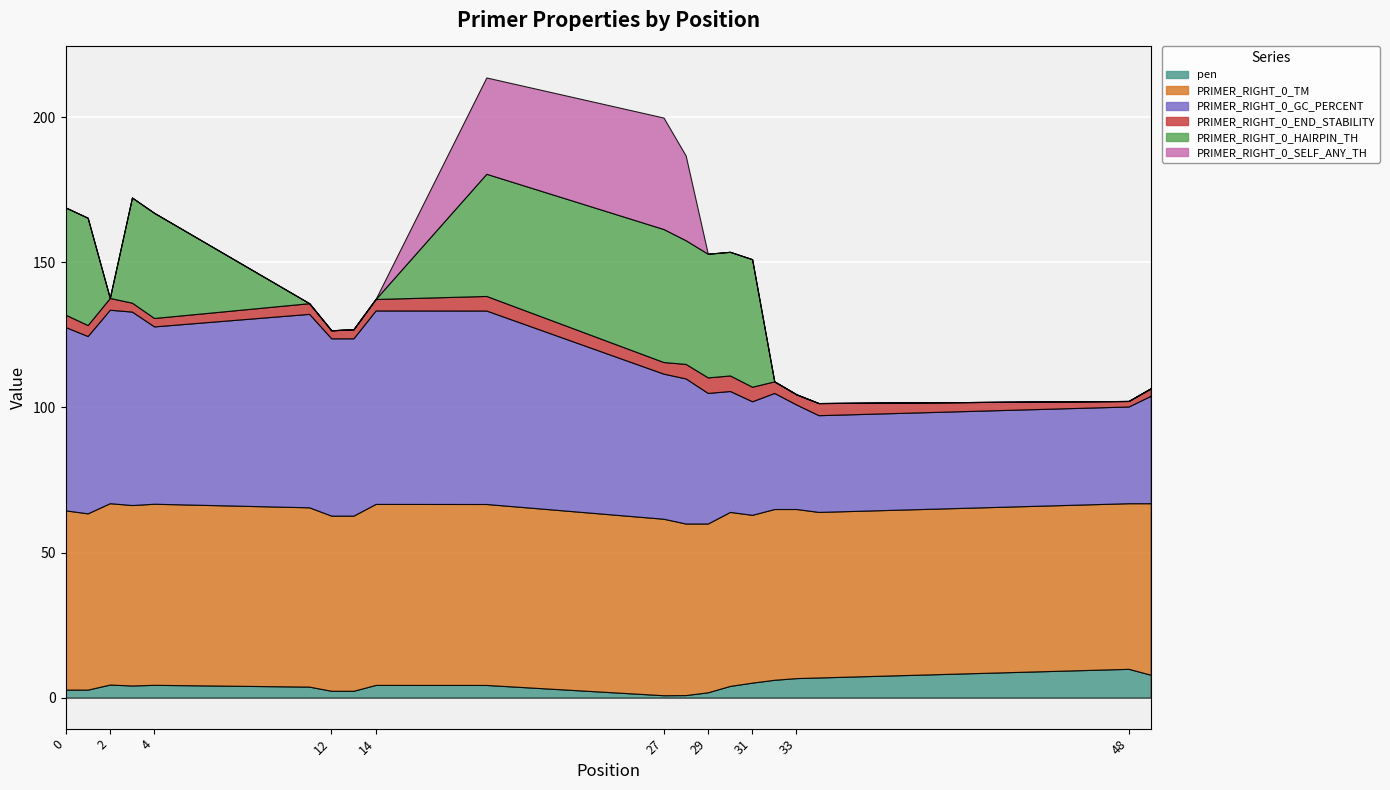

Reading left to right, list all the values displayed in this chart.

pen: 0=2.8	1=2.8	2=4.5	3=4.2	4=4.4	11=3.8	12=2.4	13=2.4	14=4.4	19=4.4	27=0.8	28=0.9	29=1.8	30=4.0	31=5.2	32=6.1	33=6.7	34=6.9	48=9.9	49=7.9
PRIMER_RIGHT_0_TM: 0=61.8	1=60.8	2=62.5	3=62.2	4=62.4	11=61.8	12=60.4	13=60.4	14=62.4	19=62.4	27=60.8	28=59.1	29=58.2	30=60.0	31=57.8	32=58.9	33=58.3	34=57.1	48=57.1	49=59.1
PRIMER_RIGHT_0_GC_PERCENT: 0=63.2	1=61.1	2=66.7	3=66.7	4=61.1	11=66.7	12=61.1	13=61.1	14=66.7	19=66.7	27=50.0	28=50.0	29=45.0	30=41.7	31=39.1	32=40.0	33=36.0	34=33.3	48=33.3	49=37.0
PRIMER_RIGHT_0_END_STABILITY: 0=4.3	1=3.8	2=4.1	3=3.1	4=2.9	11=3.7	12=2.8	13=3.1	14=4.0	19=5.0	27=4.0	28=5.0	29=5.4	30=5.4	31=5.0	32=4.0	33=3.5	34=4.2	48=1.9	49=2.6
PRIMER_RIGHT_0_HAIRPIN_TH: 0=37.0	1=37.0	2=0.0	3=36.2	4=36.2	11=0.0	12=0.0	13=0.0	14=0.0	19=42.1	27=45.8	28=42.6	29=42.6	30=42.6	31=44.0	32=0.0	33=0.0	34=0.0	48=0.0	49=0.0
PRIMER_RIGHT_0_SELF_ANY_TH: 0=0.0	1=0.0	2=0.0	3=0.0	4=0.0	11=0.0	12=0.0	13=0.0	14=0.0	19=33.2	27=38.4	28=29.2	29=0.0	30=0.0	31=0.0	32=0.0	33=0.0	34=0.0	48=0.0	49=0.0